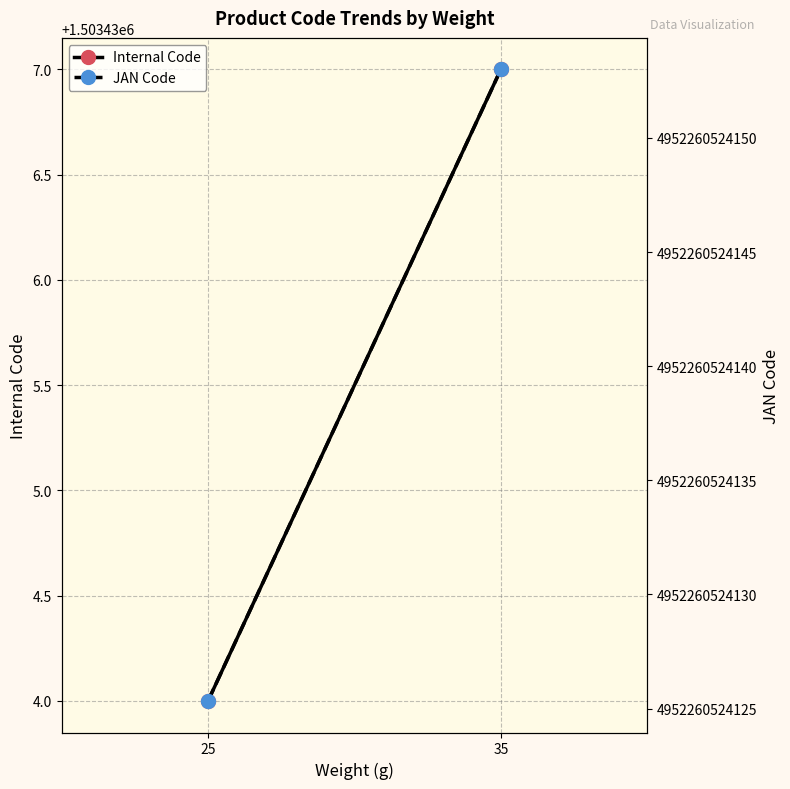

Rank the series by their maximum value, from highest to lowest.

JAN Code, Internal Code